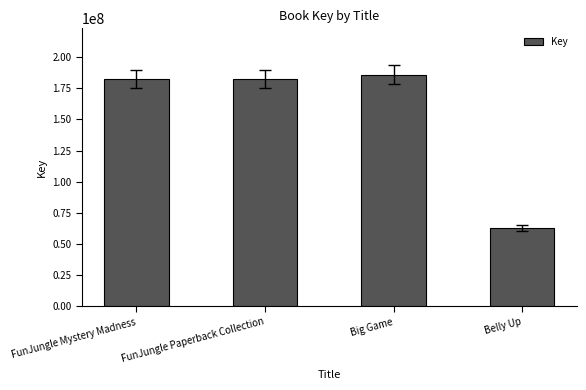

How many values are below 182287578?

2